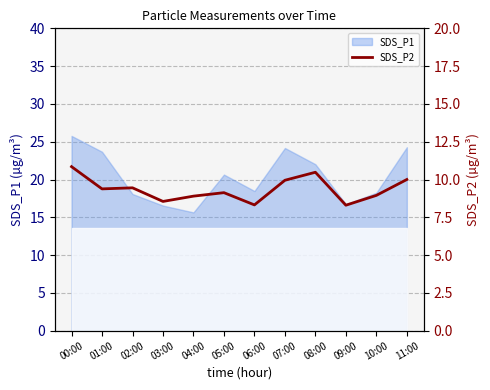

What position from the left is 02:00?

3